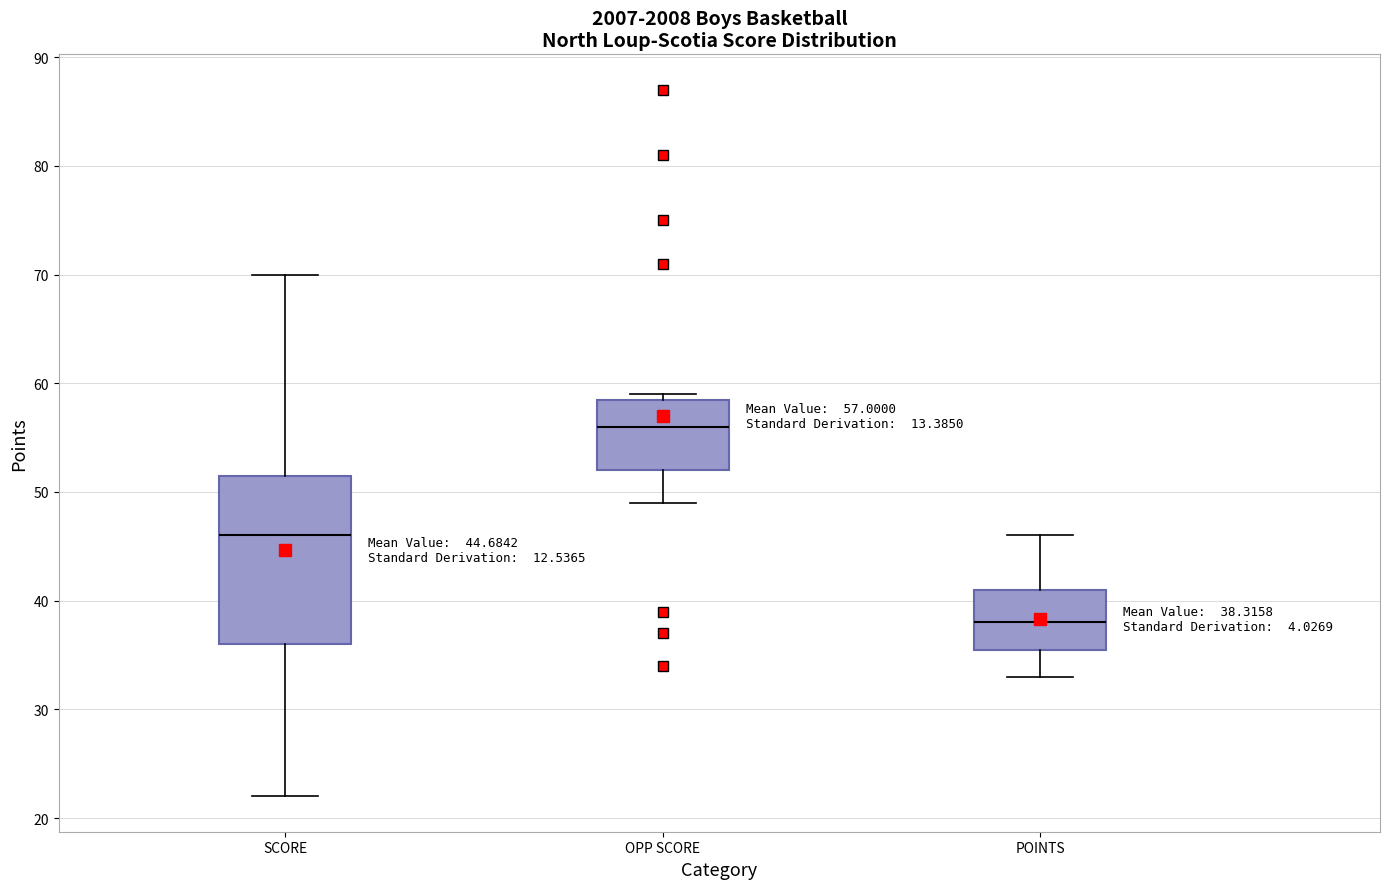

Which box is the tallest, from its lower edge to its upper edge?

SCORE